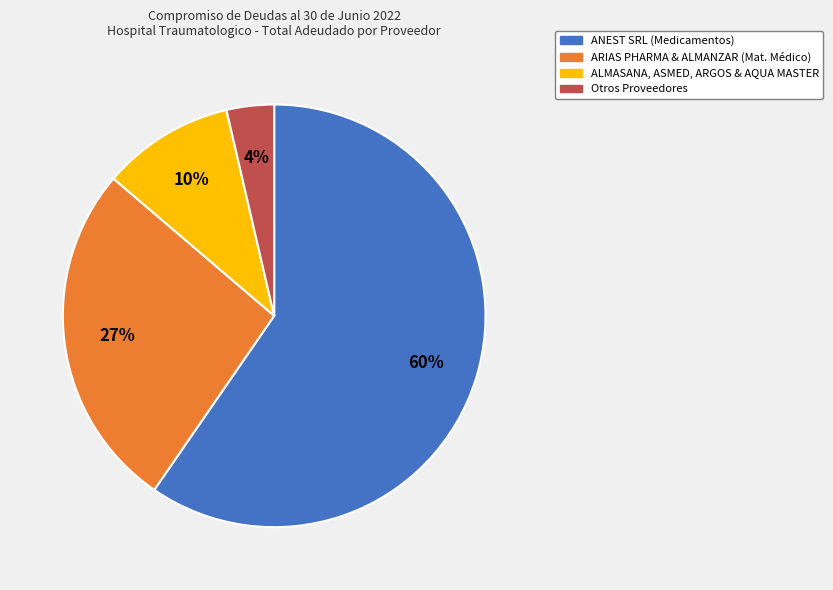

Do Otros Proveedores and ARIAS PHARMA & ALMANZAR (Mat. Médico) together represent more than half of the pie?

No